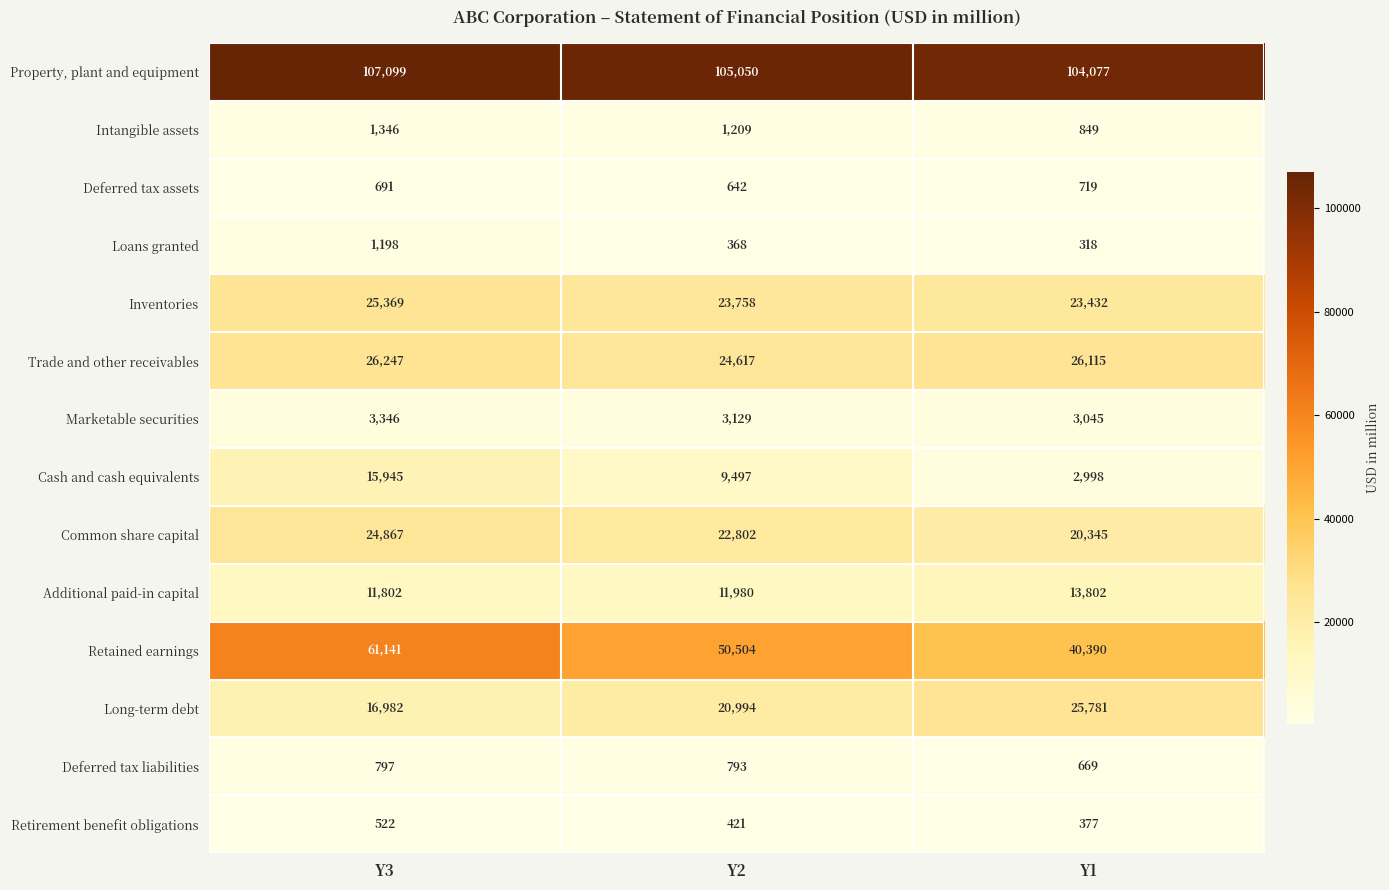

How many data points does each series have?

3